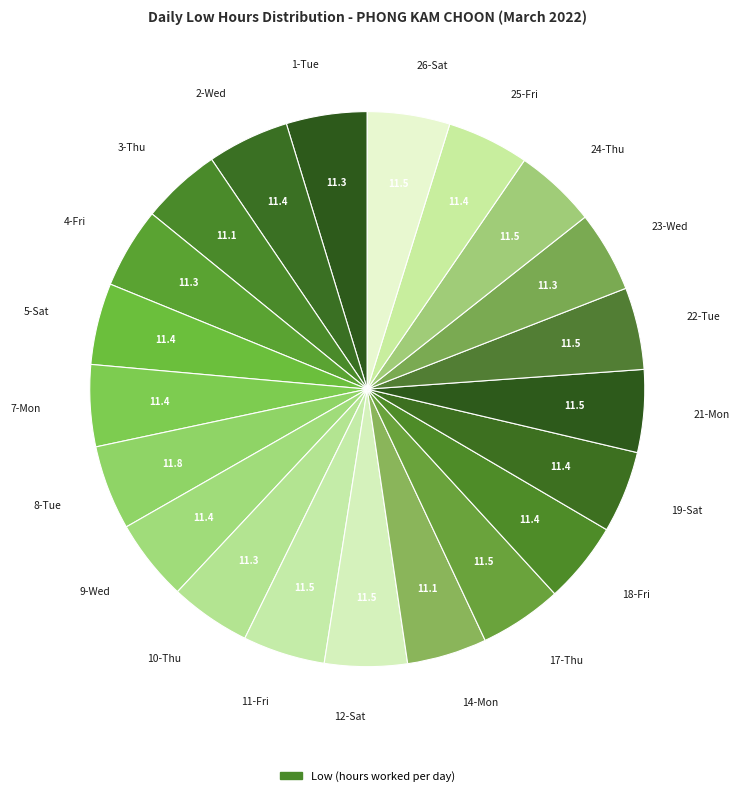

Do 19-Sat and 12-Sat together represent more than half of the pie?

No